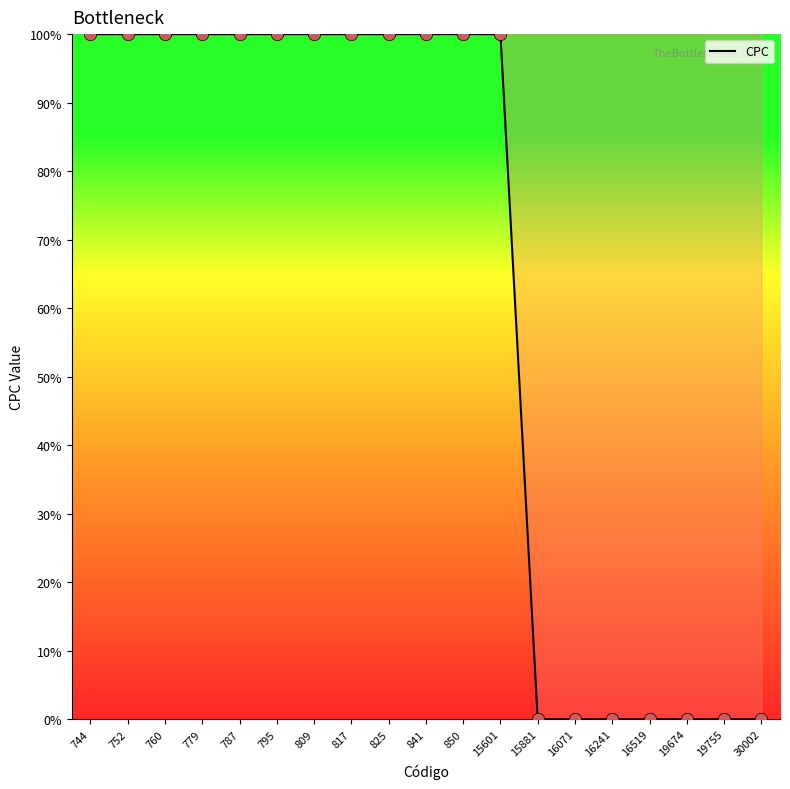

Between 15601 and 19674, which is larger?

15601